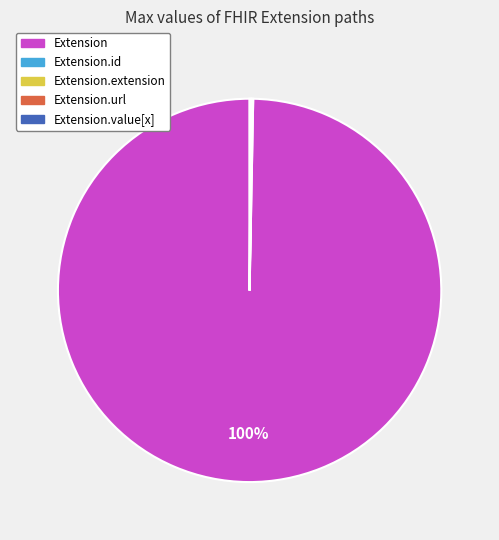

Does any single category account for the majority?

Yes